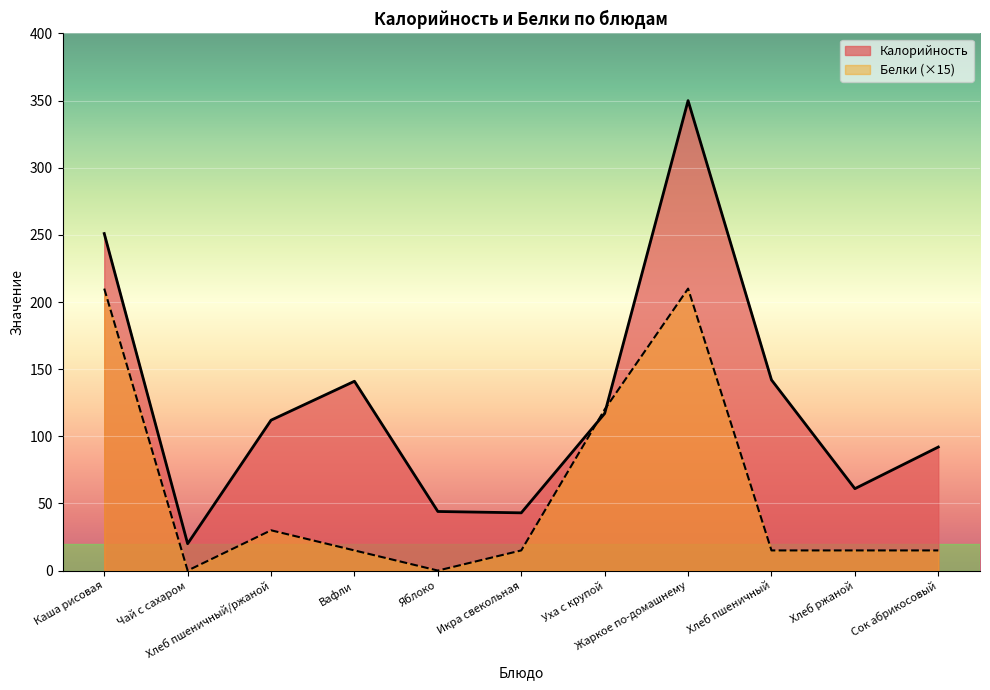

At which label does Калорийность reach its minimum?

Чай с сахаром